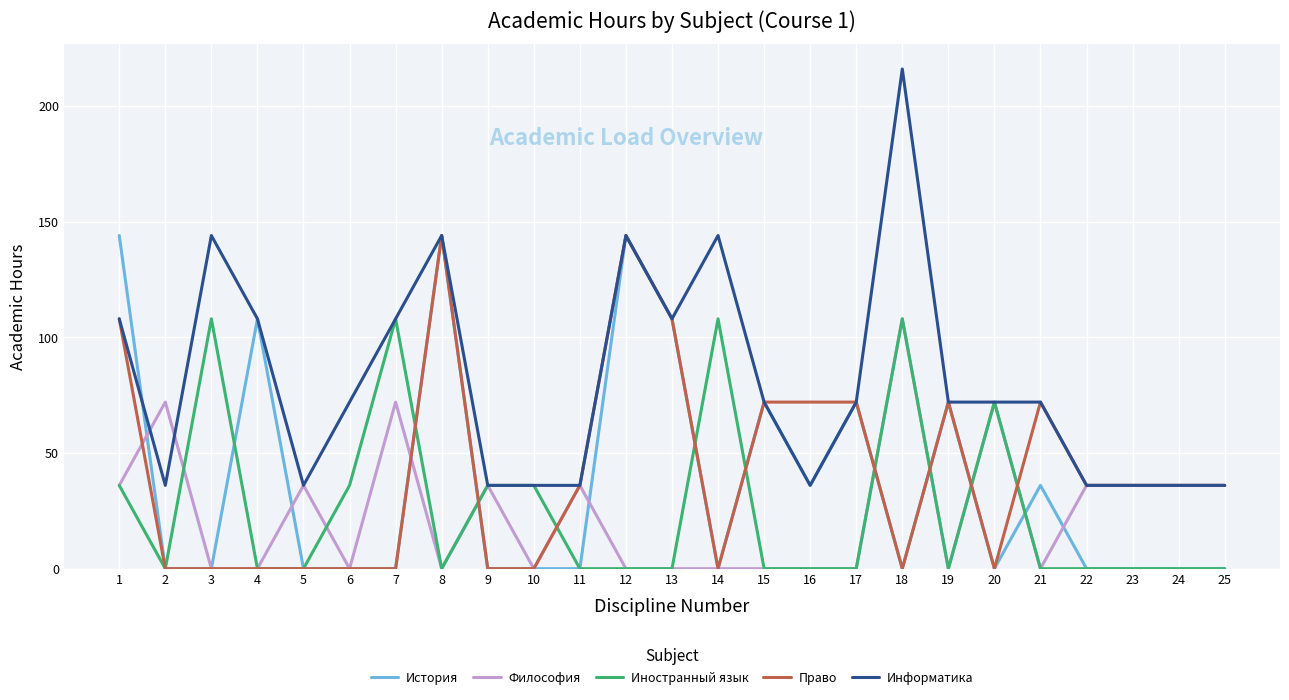

What is the difference between the maximum and minimum values in the Иностранный язык series?

108